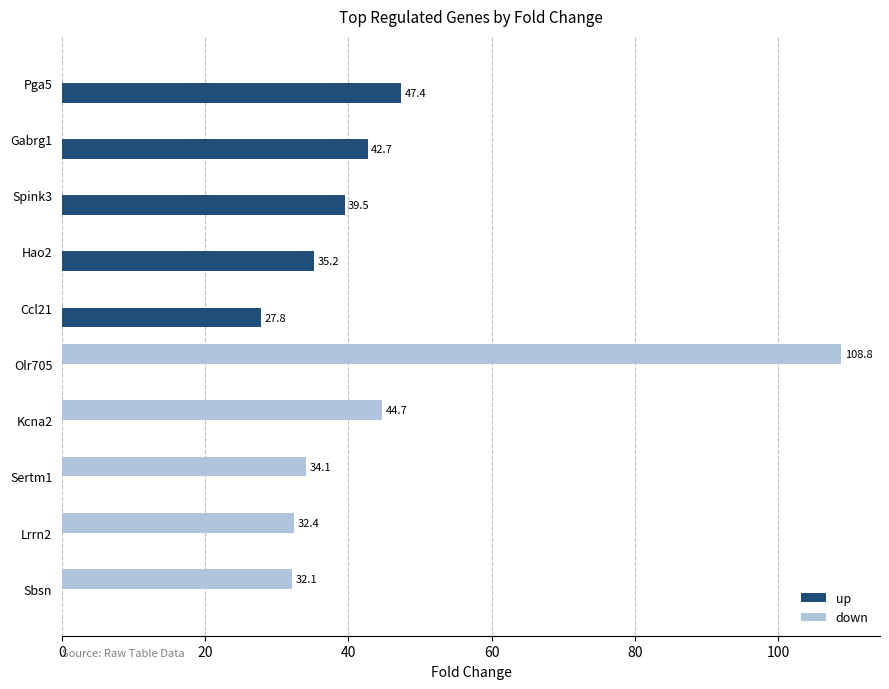

What is the maximum value shown in the chart?

108.8